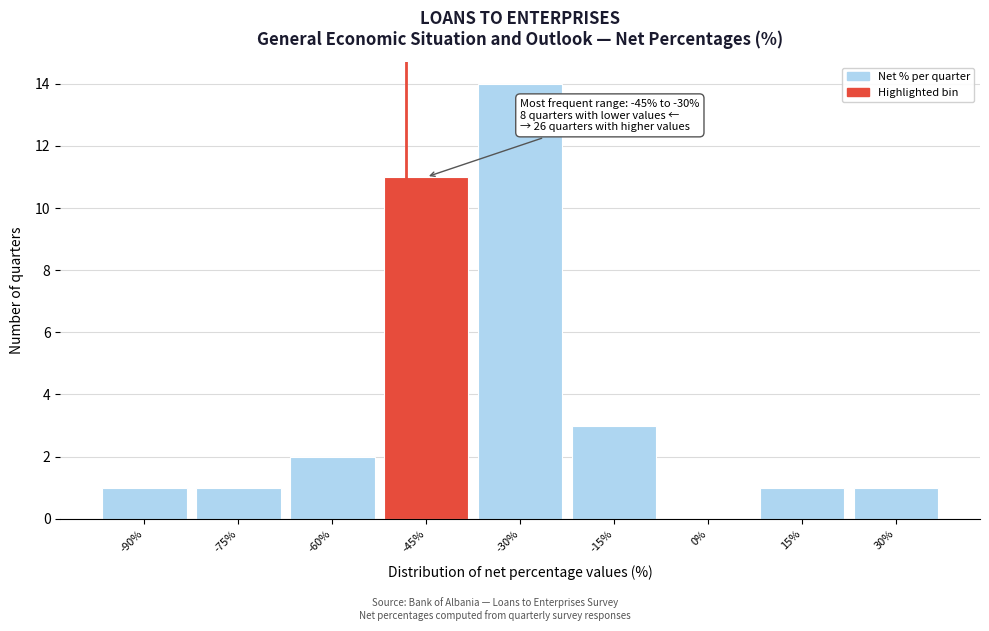

Reading left to right, list all the values displayed in this chart.

-90%=1	-75%=1	-60%=2	-45%=11	-30%=14	-15%=3	0%=0	15%=1	30%=1